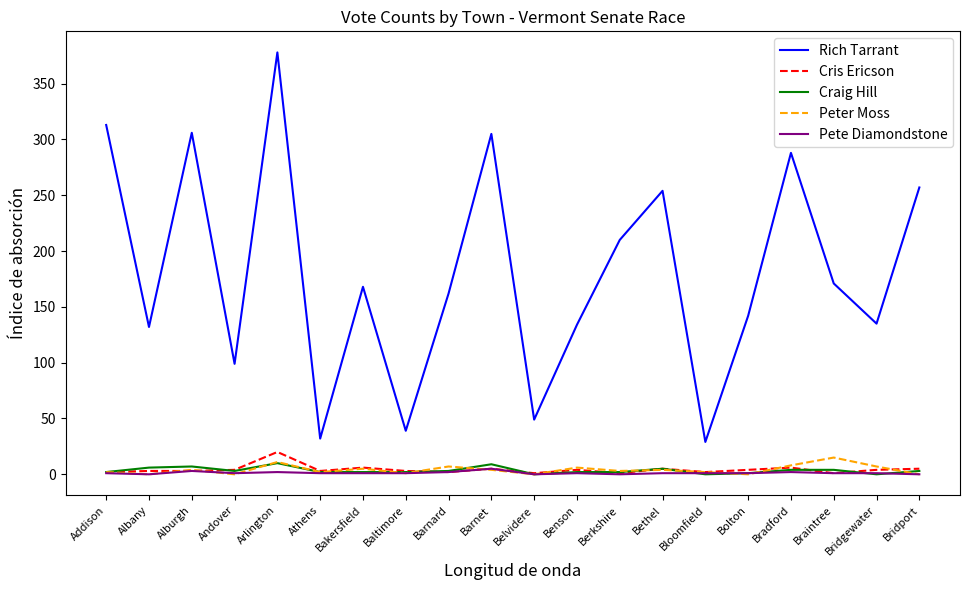

What is the maximum value for Craig Hill?

10